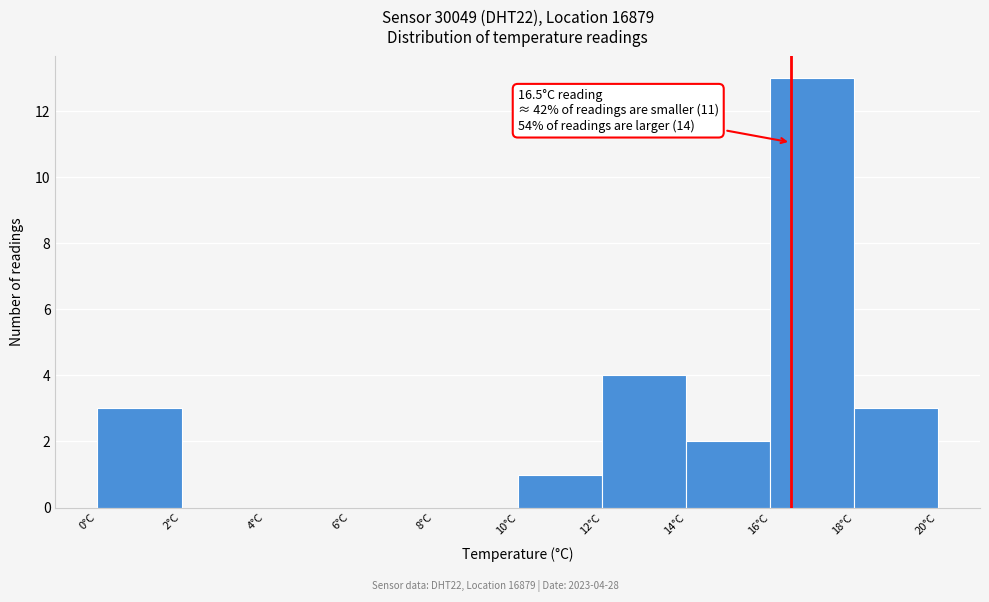

Over which range of the x-axis is the bar tallest?

16 to 18